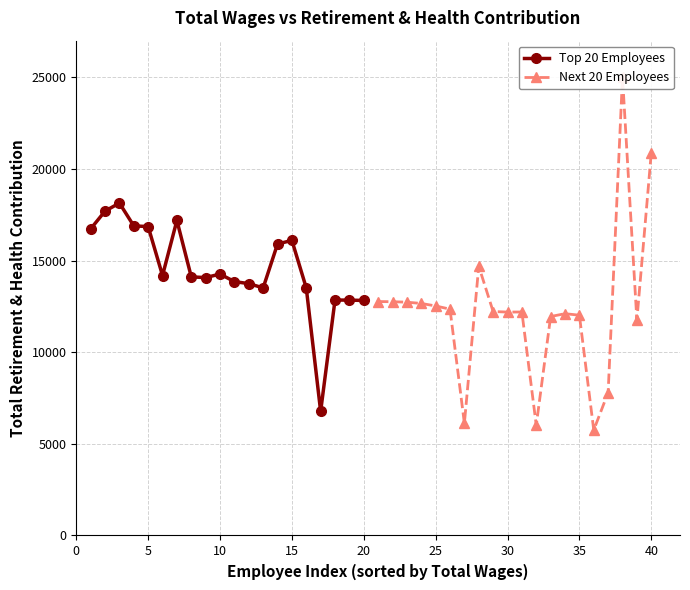

What is the value of the Top 20 Employees point at the 14th from the left?

15905